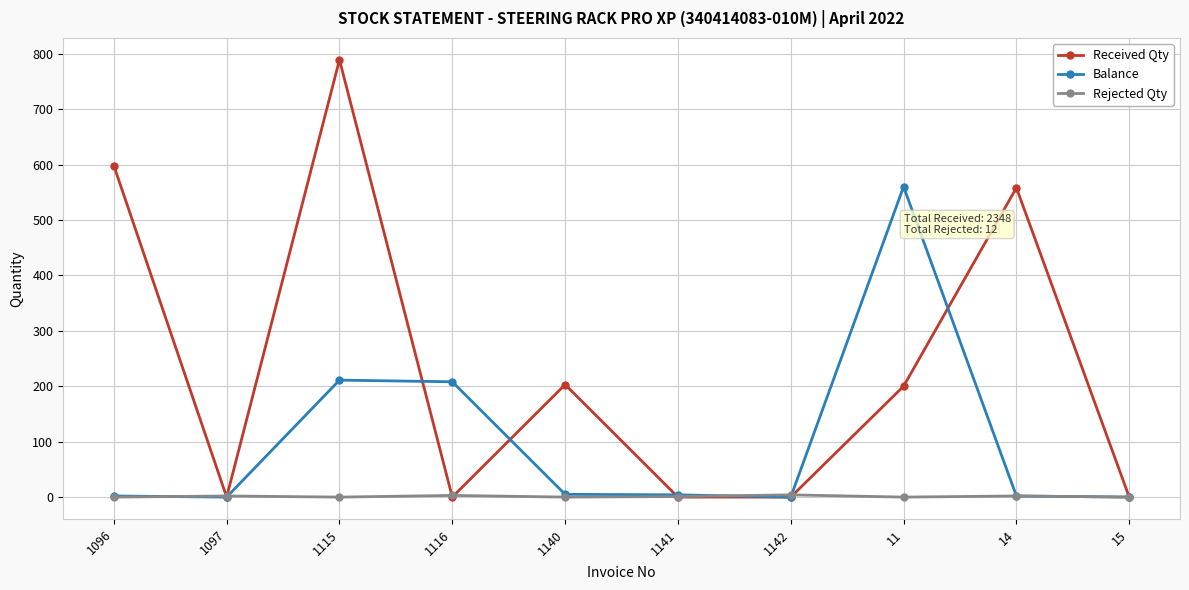

What is the highest value of the Balance series?

560